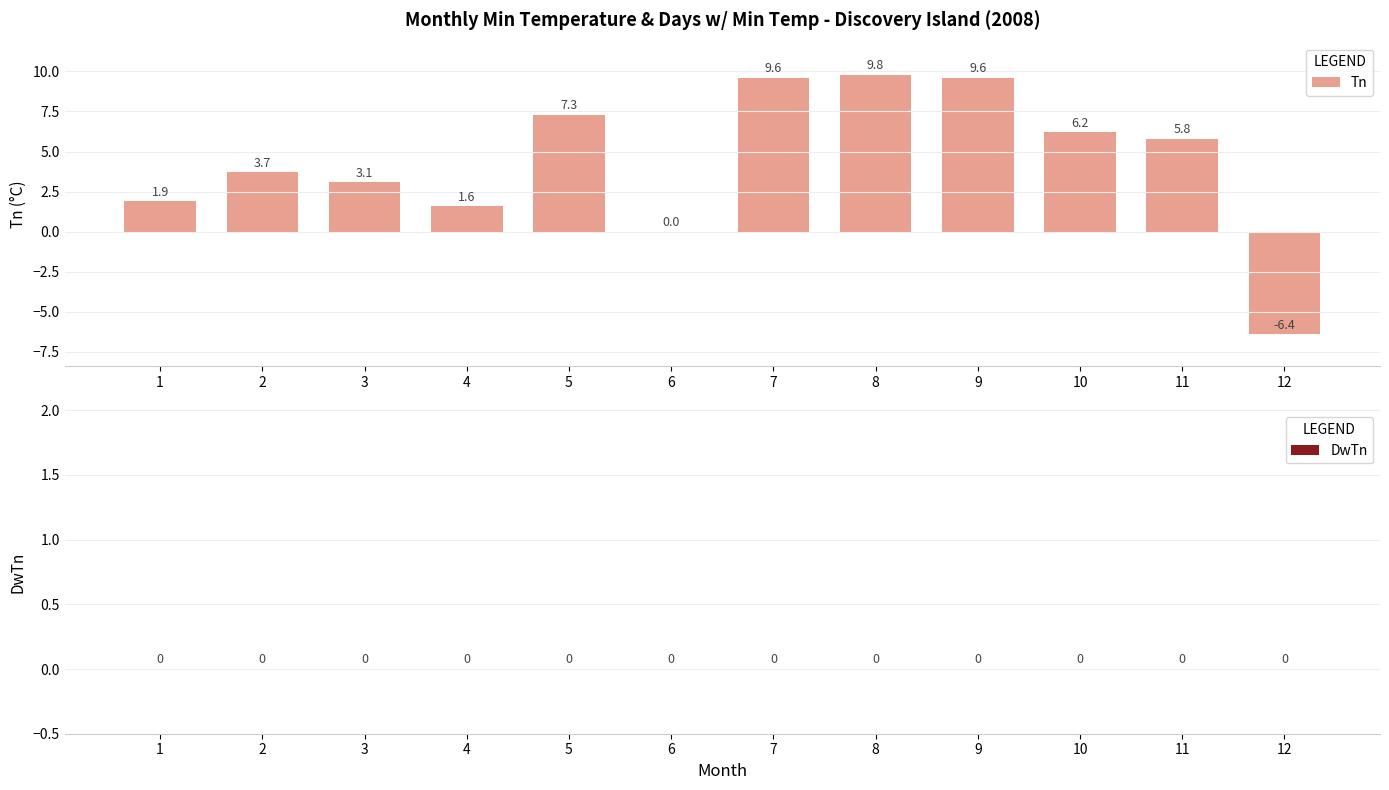

What is the sum of all values?

52.2